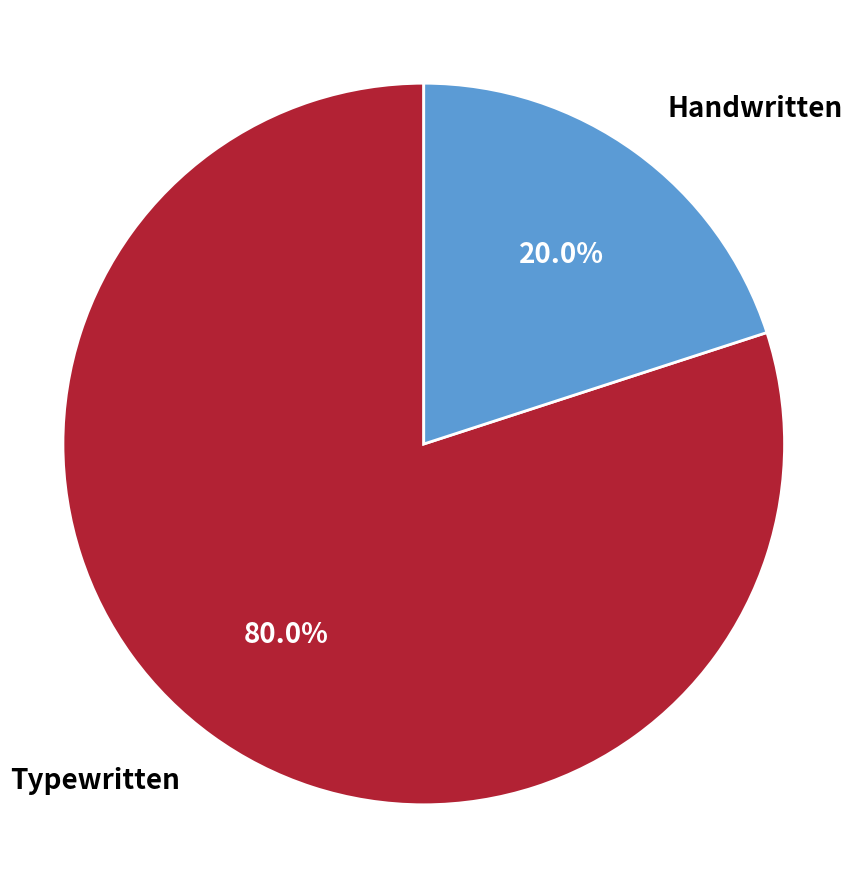

Which has a higher value, Typewritten or Handwritten?

Typewritten